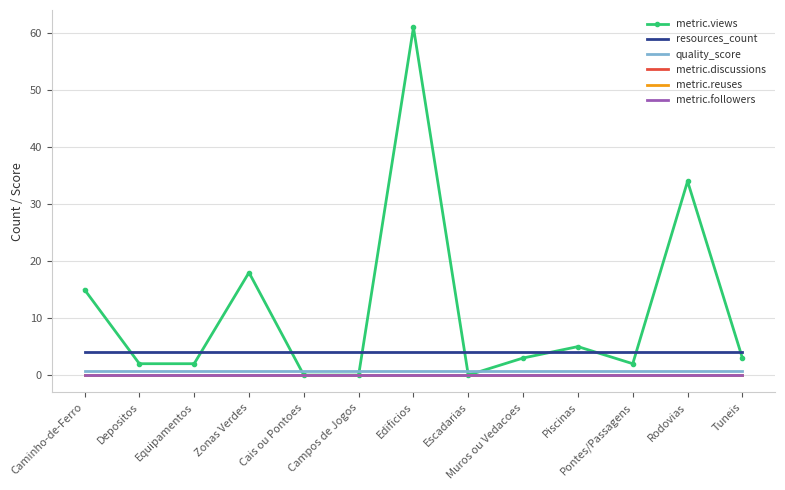

What is the value of the quality_score point at the 1st from the left?

0.7